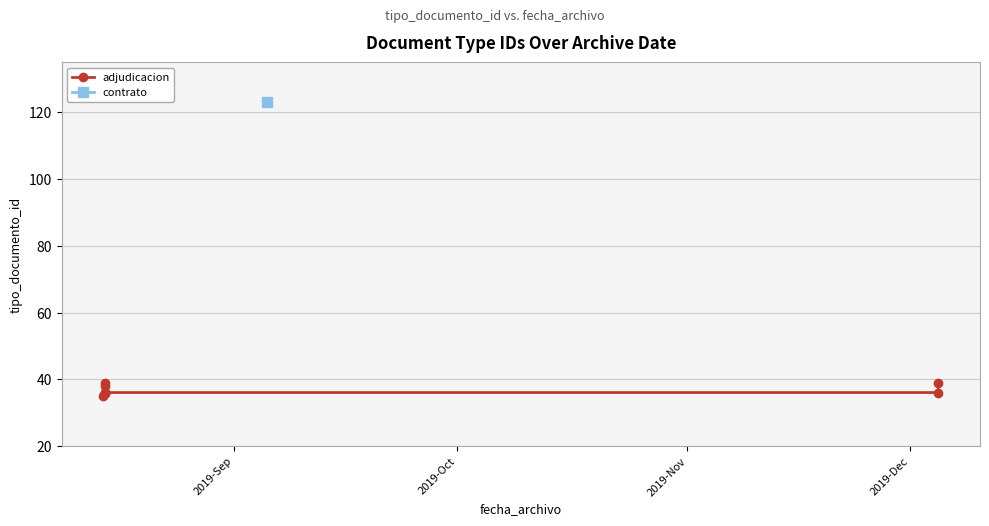

What is the value of the 8th point from the left?

36